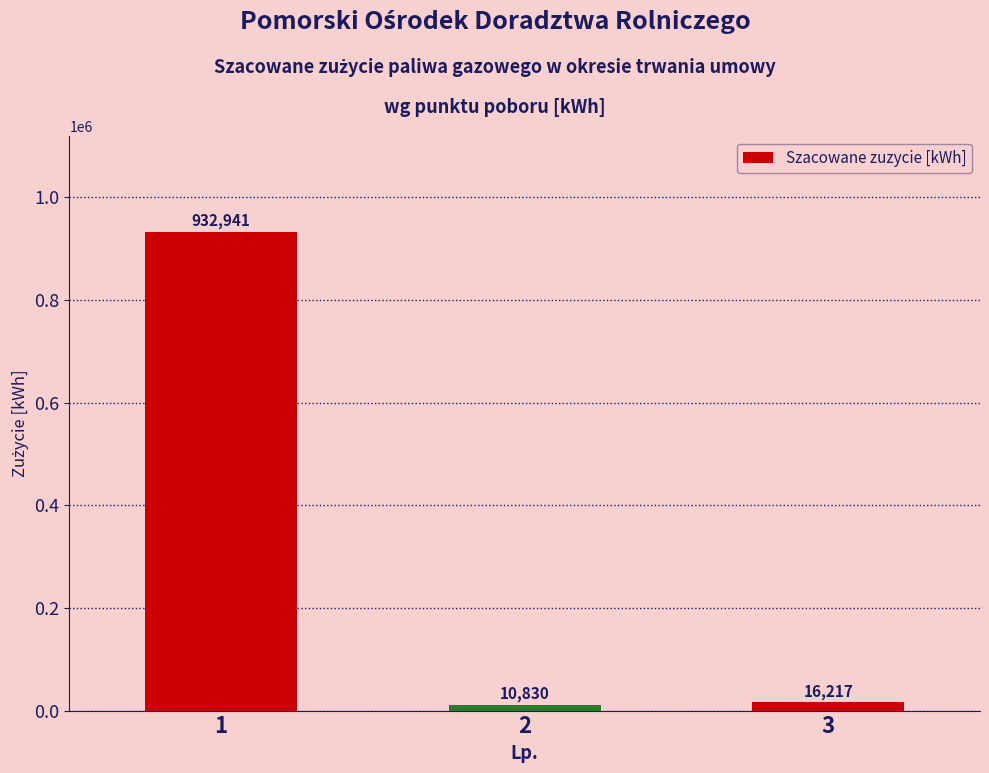

Reading left to right, extract all data points from this chart.

1=932941	2=10830	3=16217